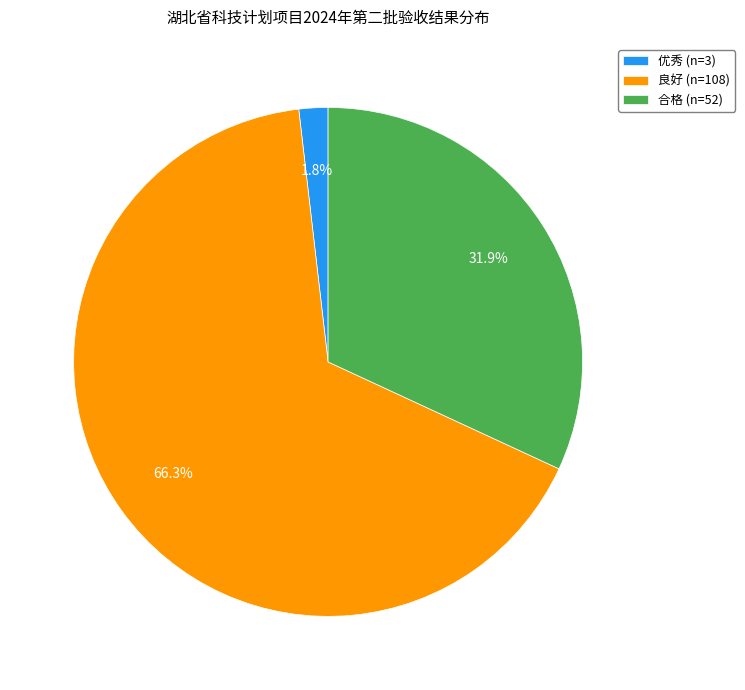

To the nearest percent, what is the difference between the 良好 and 合格 slice percentages?

34%